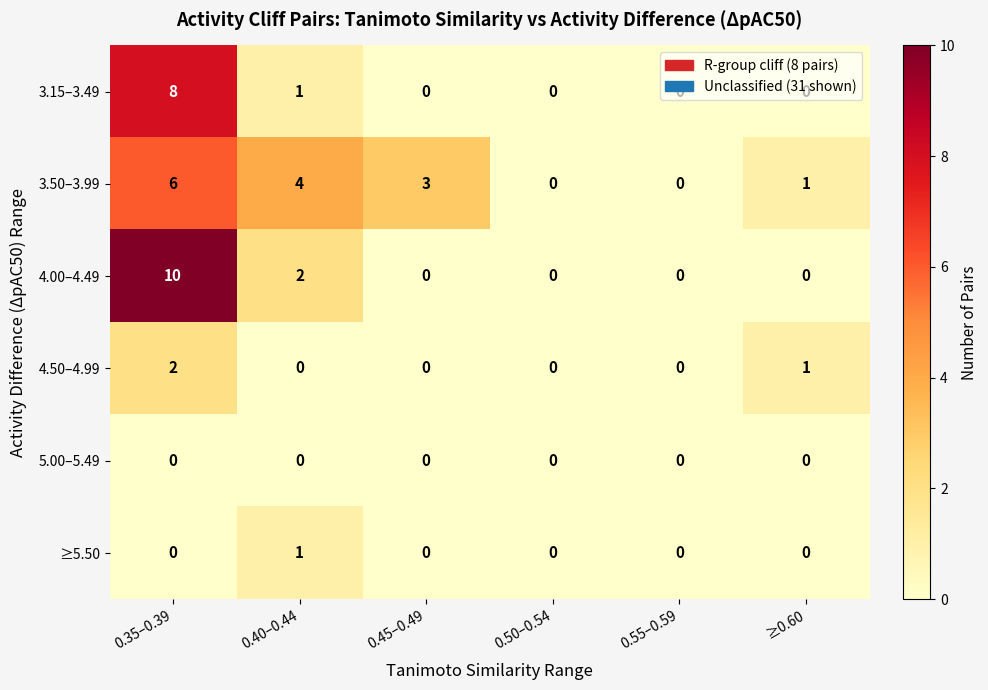

True or false: 4.50–4.99 has a value of 1 at 0.40–0.44.

False